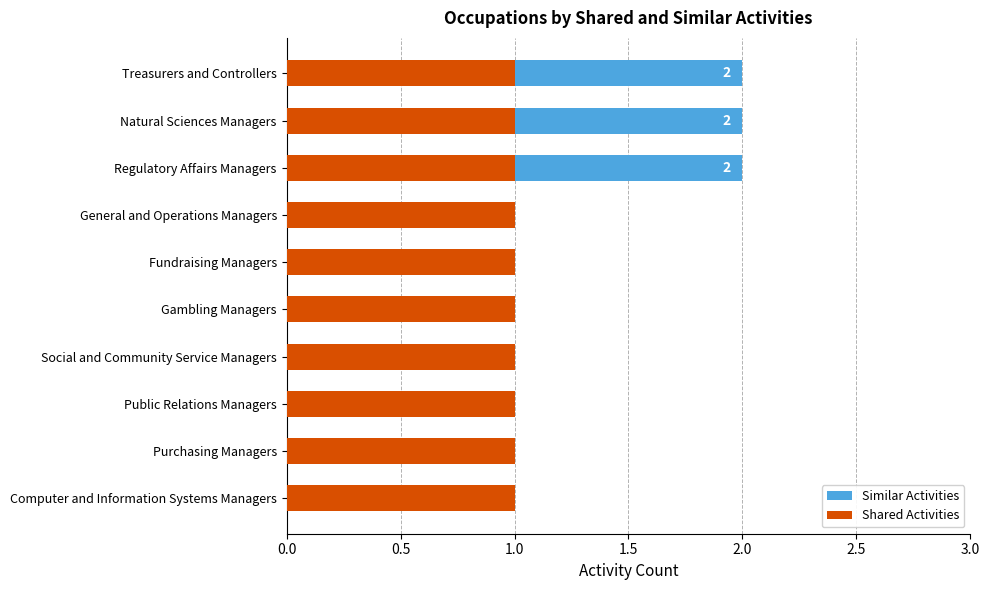

How many distinct data groups are displayed?

2